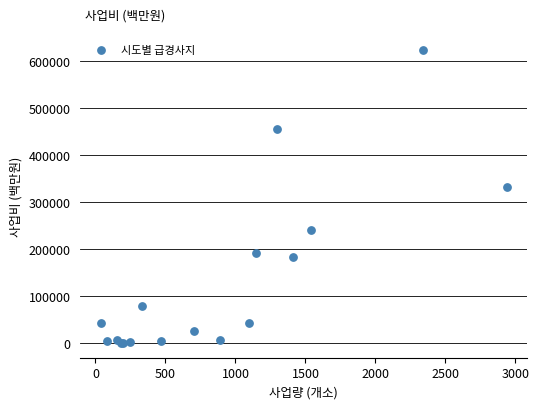

What Y value in the scatter plot is closest to 311961?

331825